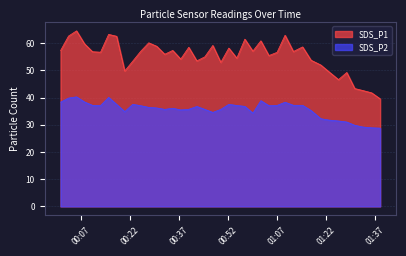

Which series changed the most between 2023/05/16 00:32:30 and 2023/05/16 00:39:52?

SDS_P1